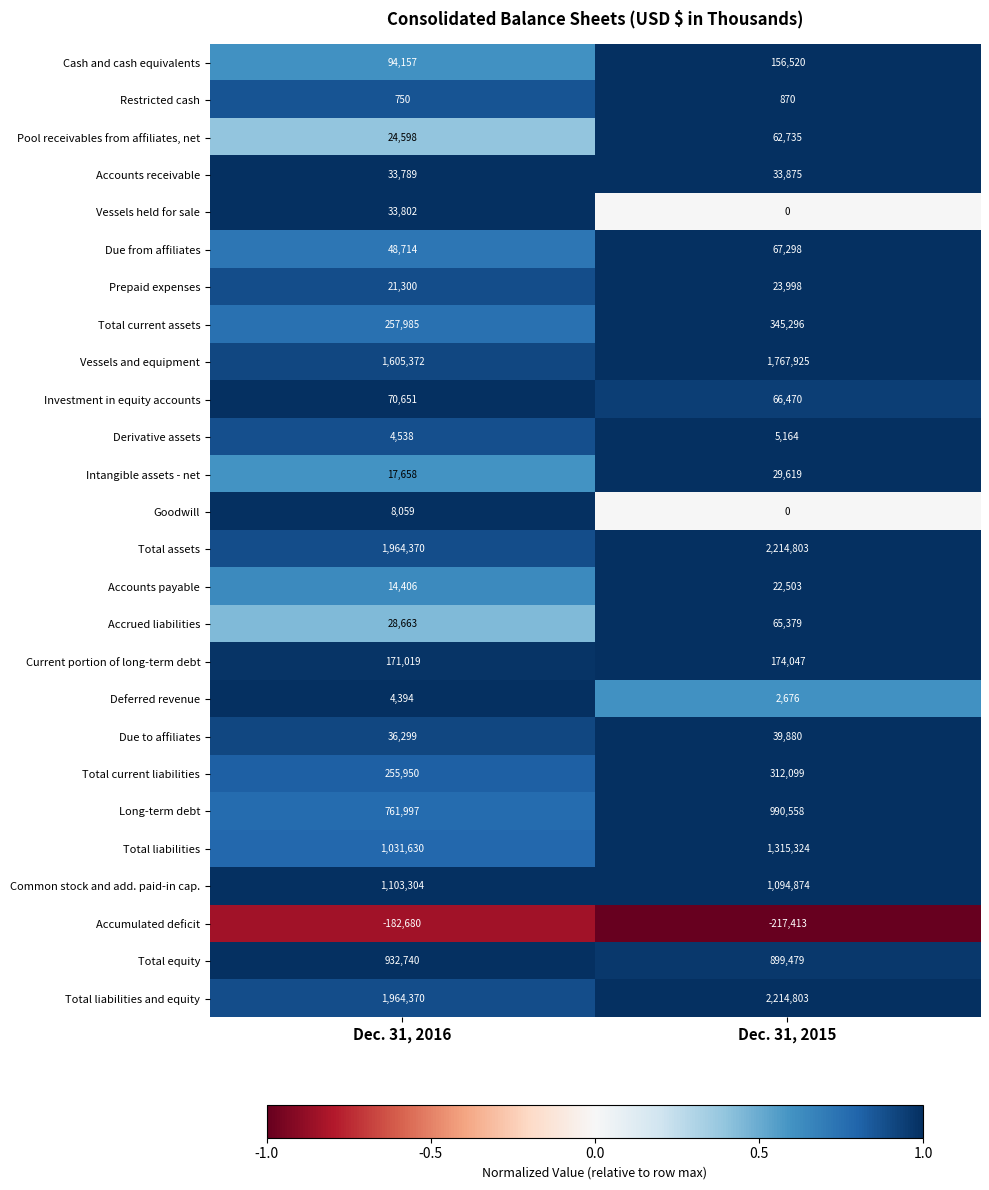

Which series has the widest spread of values?

Total liabilities